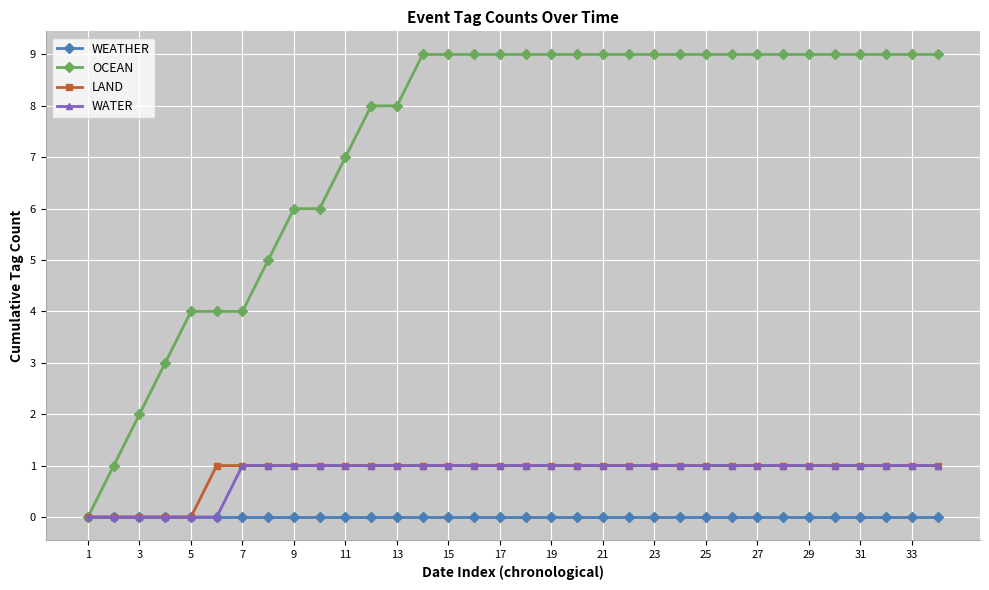

Which series has the largest total across all categories?

OCEAN